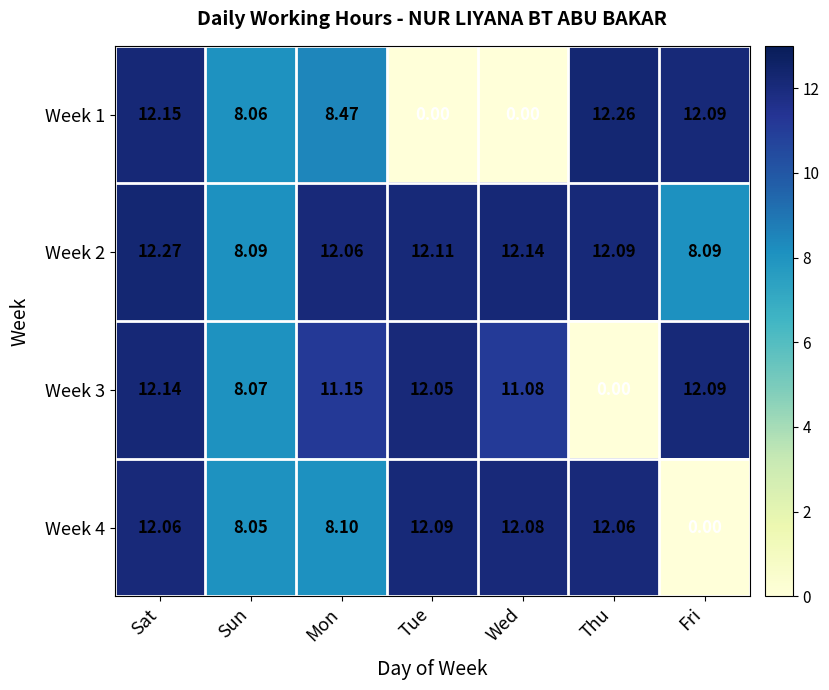

Where does the Week 2 series first go above 12?

Sat